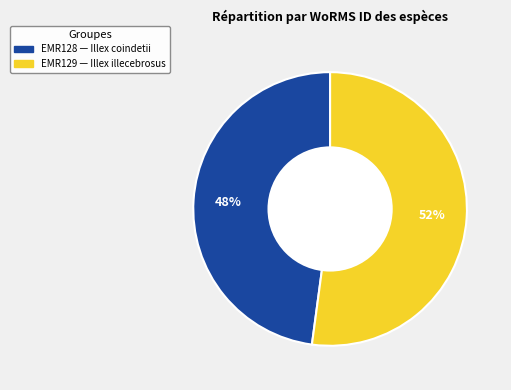

Is there any slice that represents more than half of the pie?

Yes